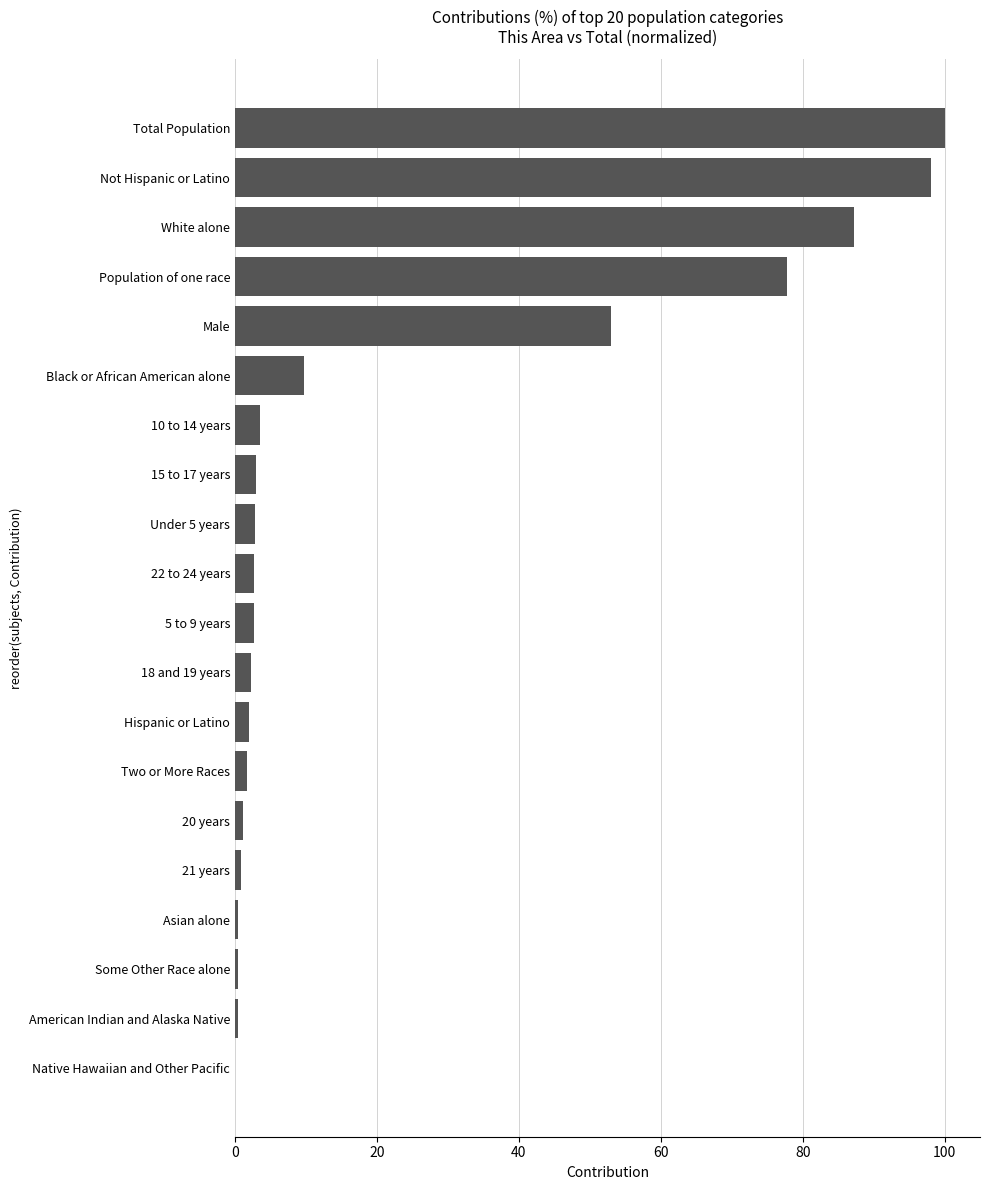

Is it true that the value at 5 to 9 years is 2.6?

True